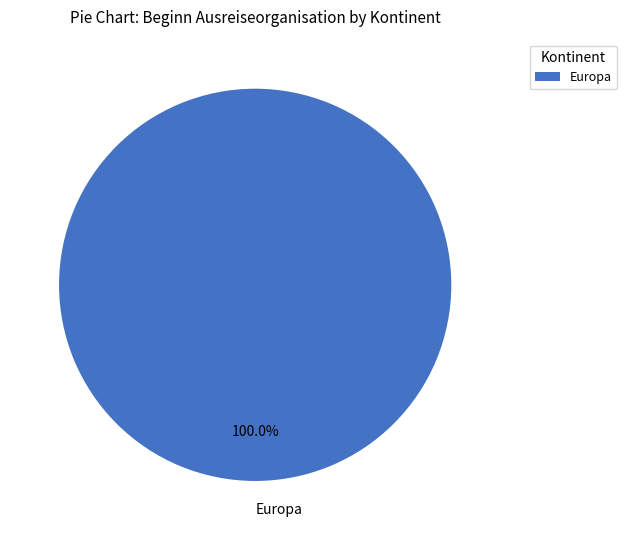

Rank the categories by value from lowest to highest.

Europa